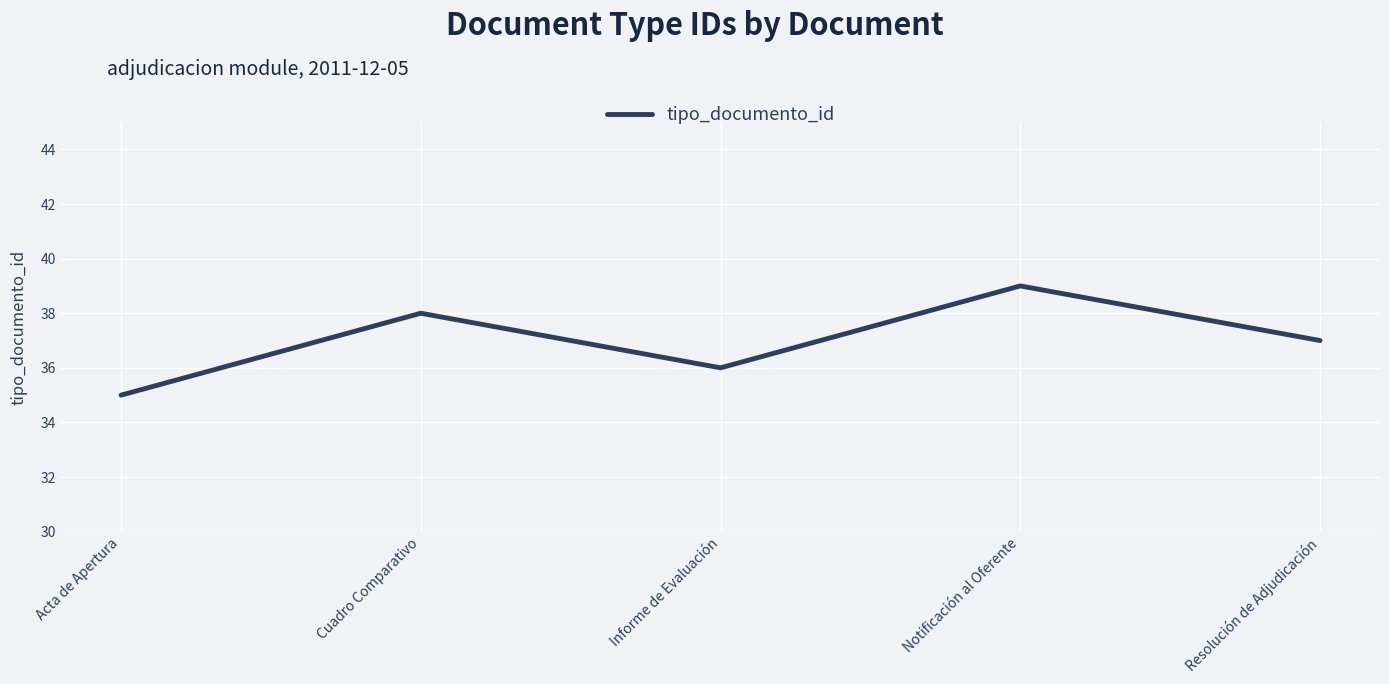

What is the ratio of the value at Resolución de Adjudicación to the value at Acta de Apertura?

1.1